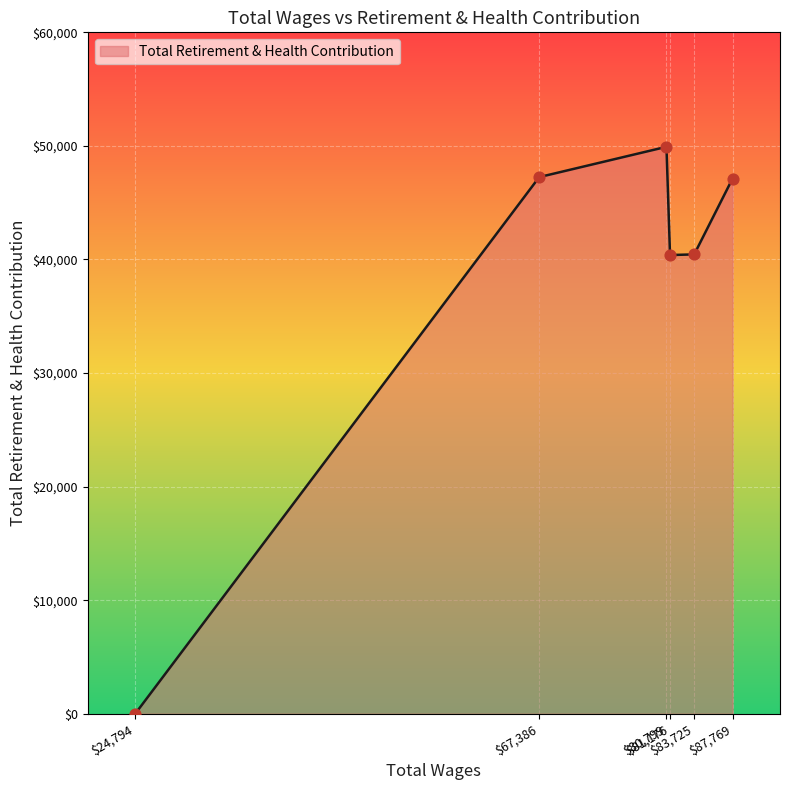

True or false: there are more than 2 points higher than both neighbors.

False